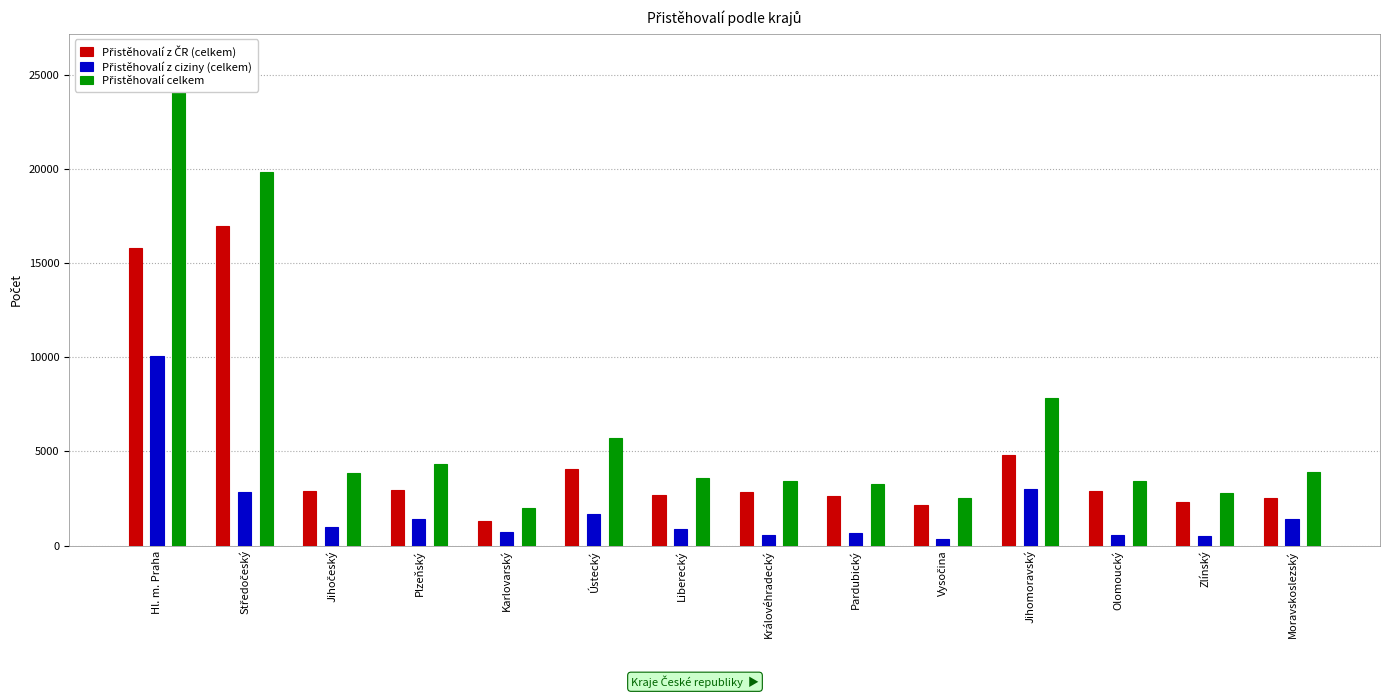

True or false: Přistěhovalí z ČR (celkem) has a value of 1282 at Zlínský.

False